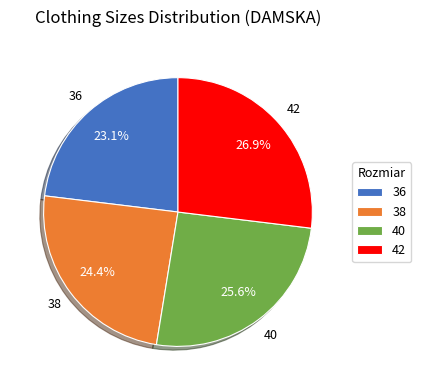

What percentage is the 36 slice, to the nearest percent?

23%